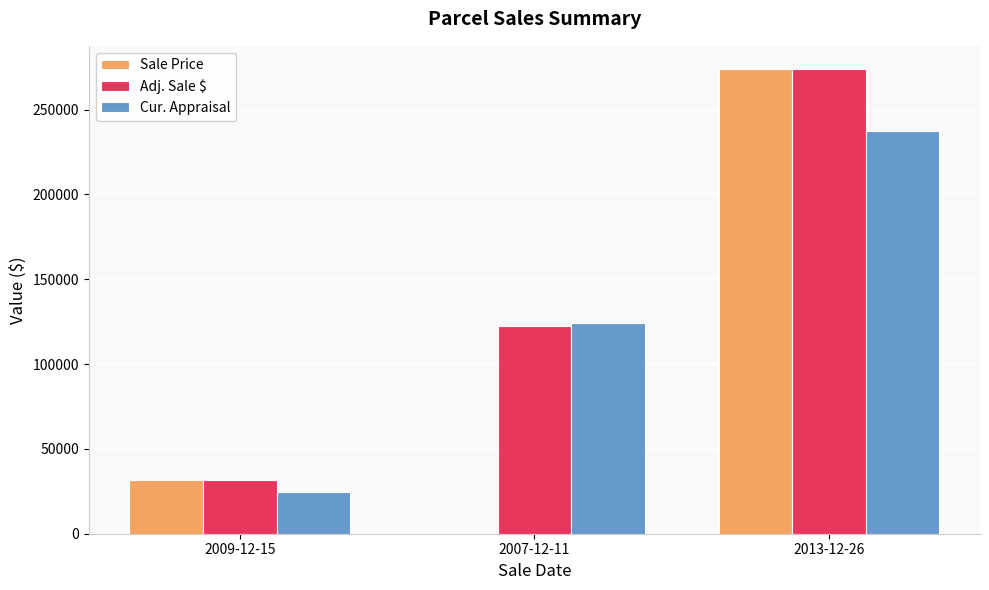

The value of Adj. Sale $ at 2013-12-26 is 273875. True or false?

True